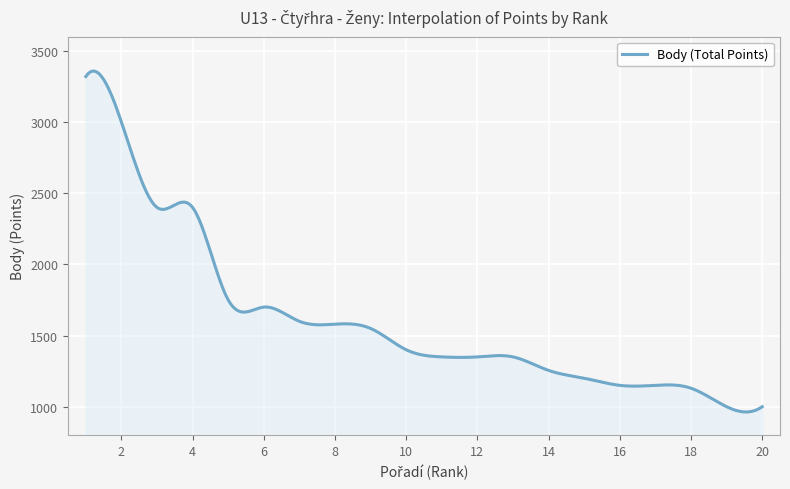

What is the minimum value shown in the chart?

963.0